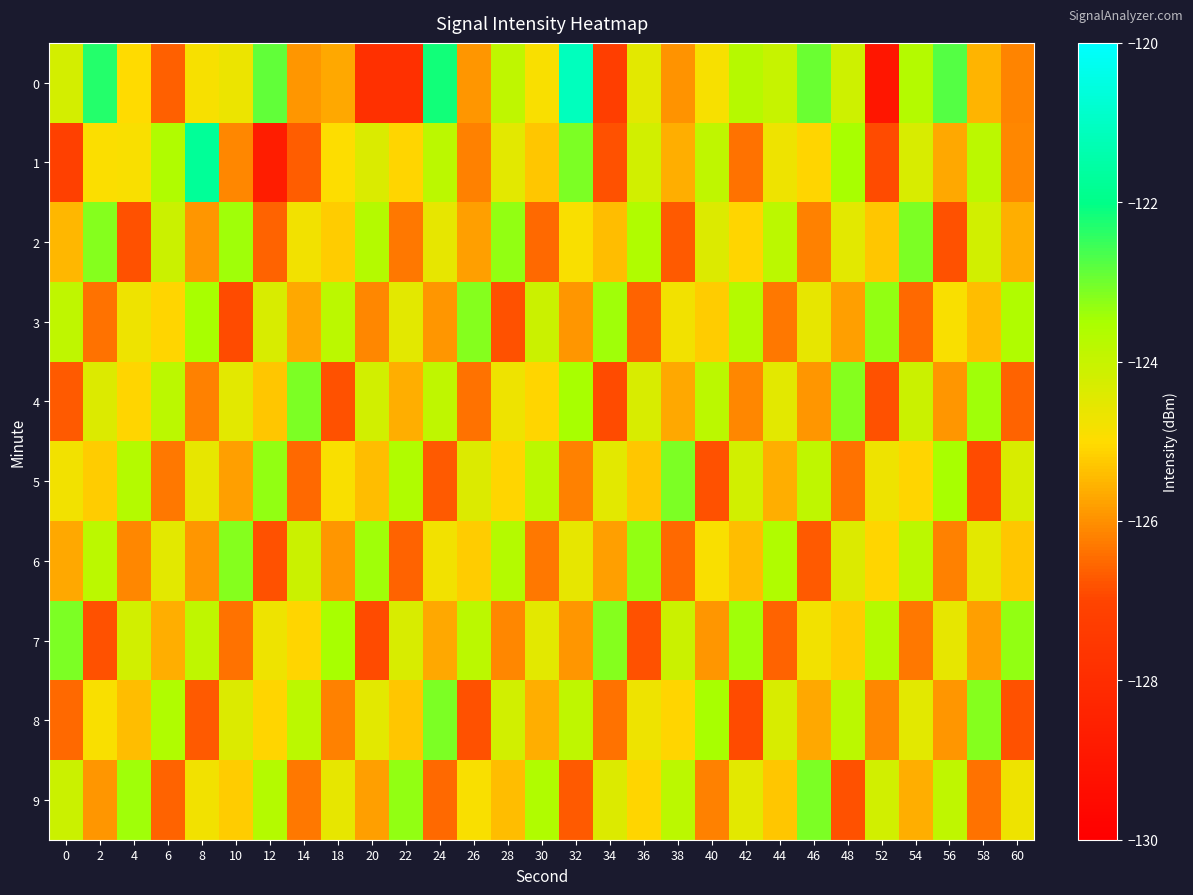

What is the difference between the highest and lowest values at 54?

3.4